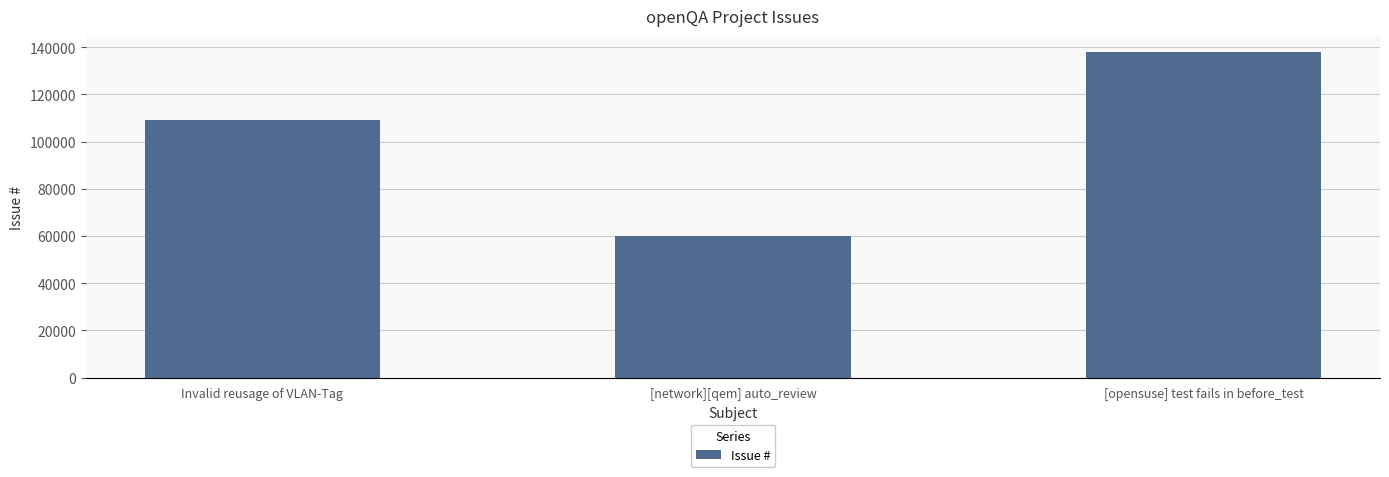

Rank the categories by value from highest to lowest.

[opensuse] test fails in before_test, Invalid reusage of VLAN-Tag, [network][qem] auto_review